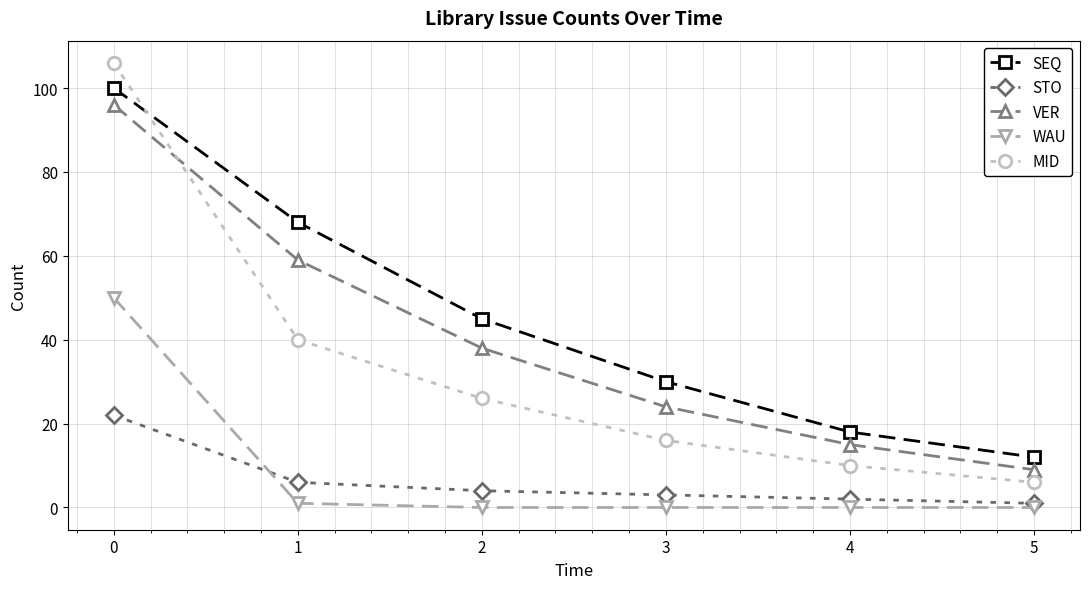

What is the minimum value for MID?

6